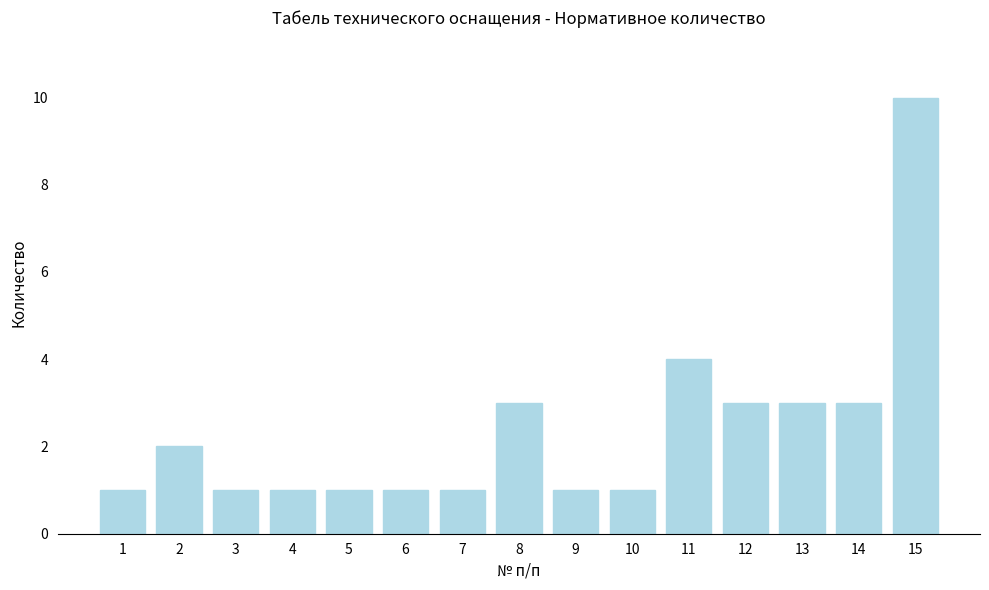

At which category does the chart reach its peak across all series?

15